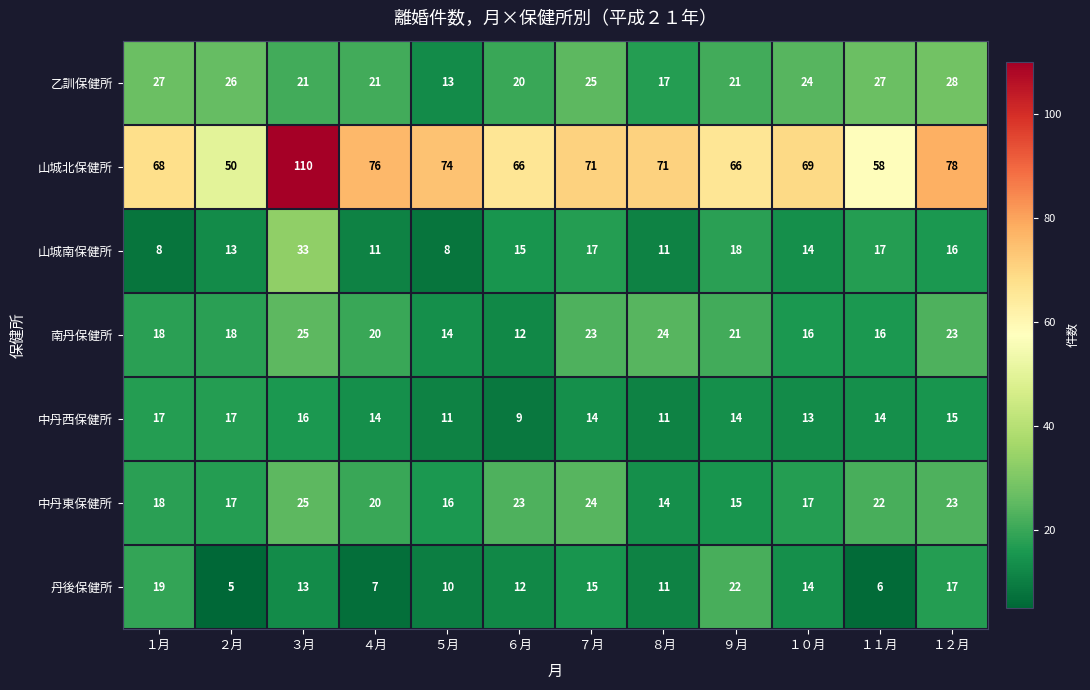

Read the 中丹西保健所 value at ２月.

17